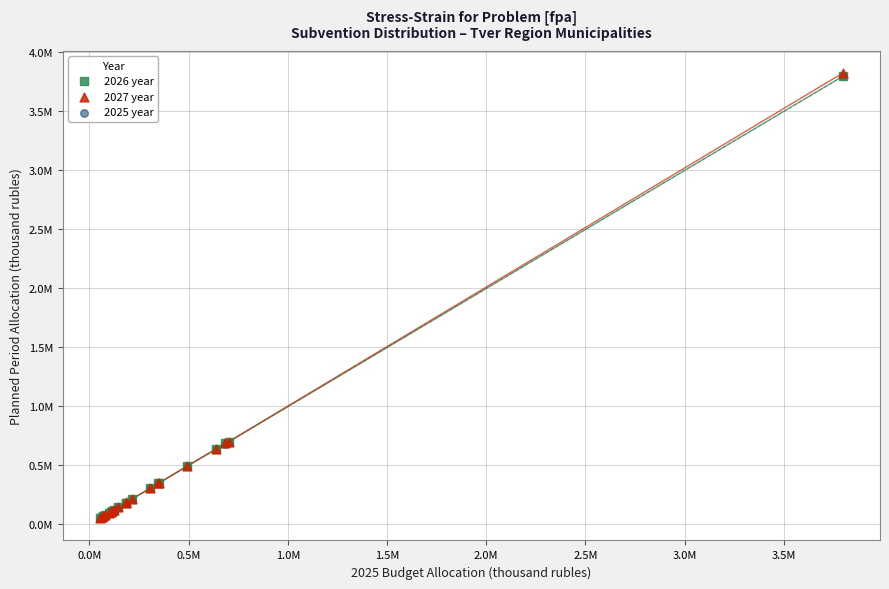

What are all the series names shown in the legend?

2026 year, 2027 year, 2025 year